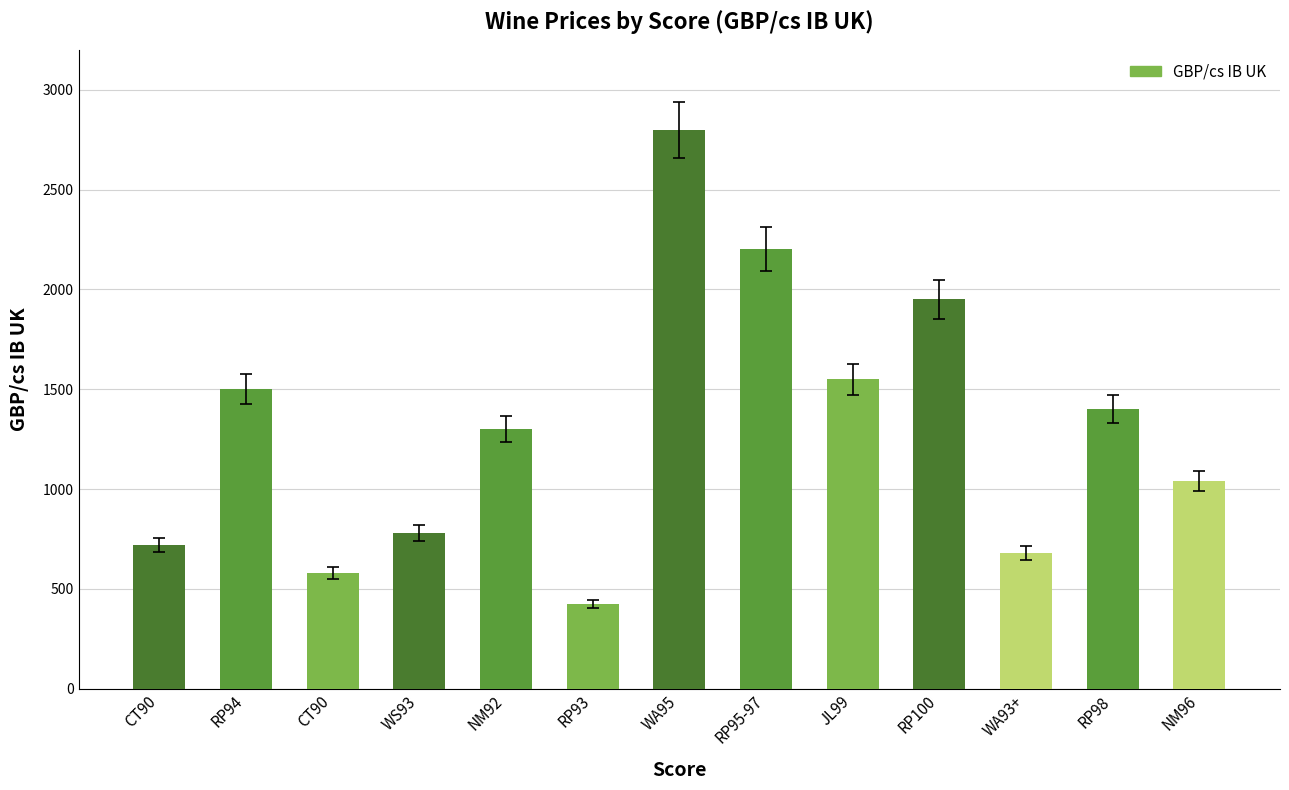

How many bars are there in total?

13